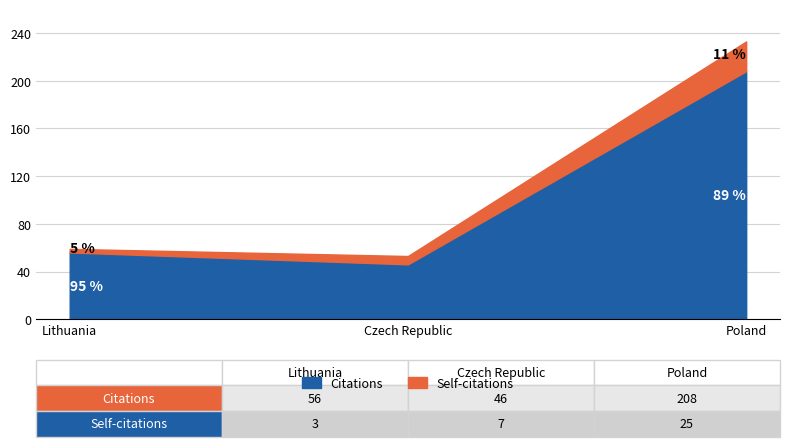

Reading left to right, what are the values for Citations?

56	46	208